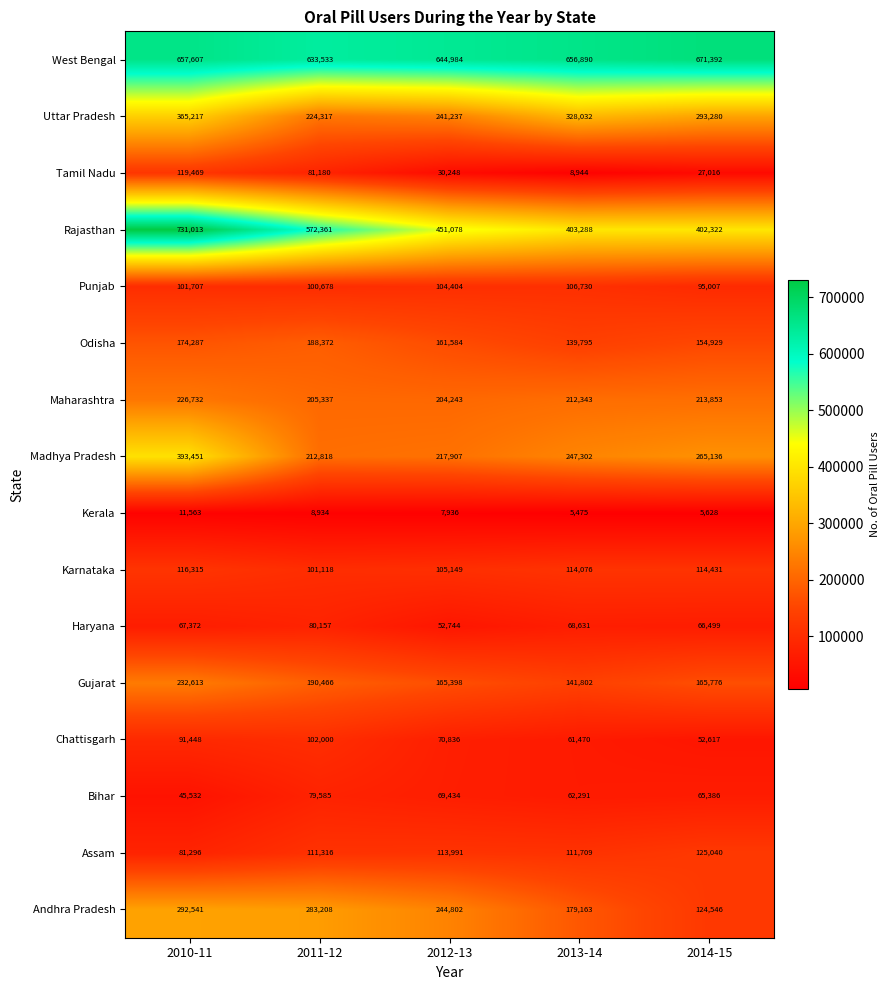

How many distinct data groups are displayed?

16